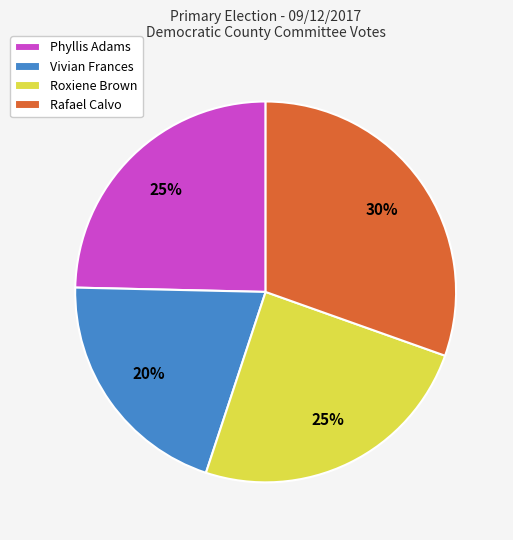

Which category has the biggest portion of the pie?

Rafael Calvo